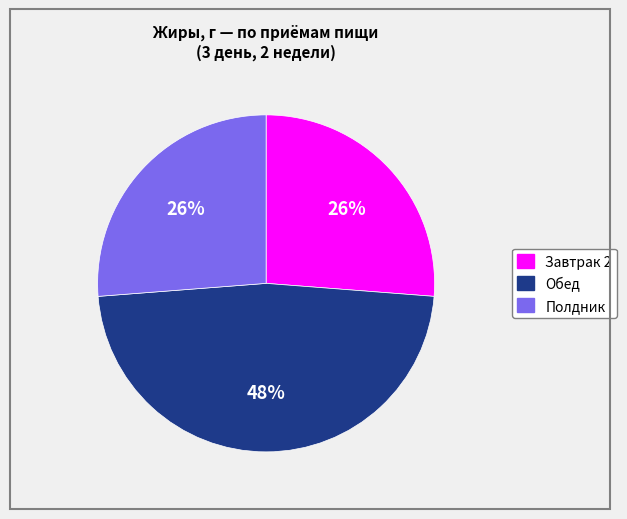

The Обед slice represents 41% of the pie. True or false?

False